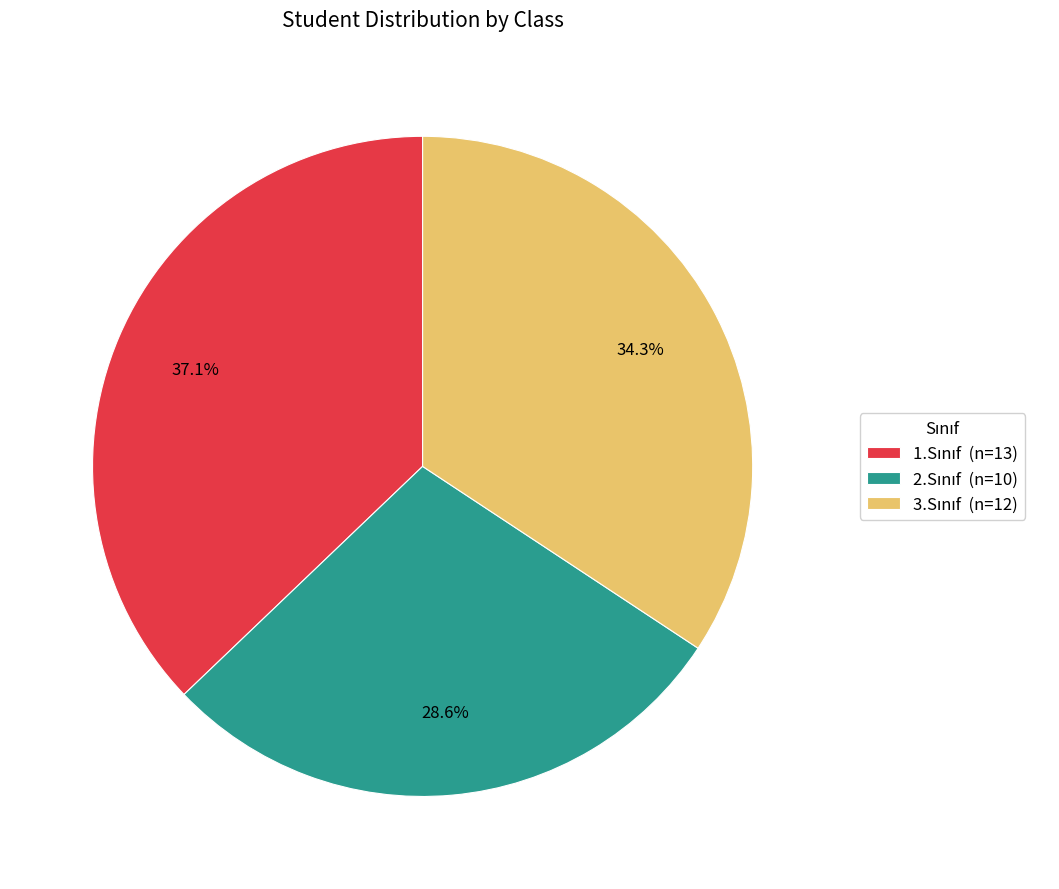

Is there a majority slice in this chart?

No